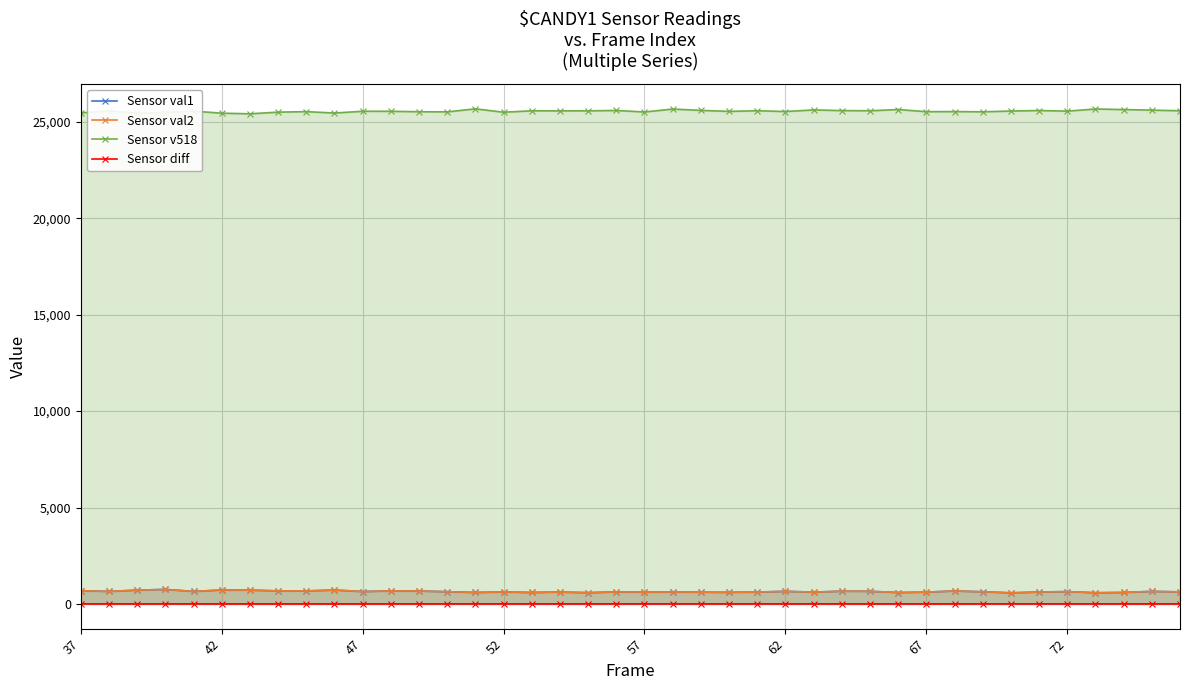

What is the approximate value of Sensor v518 at 67, to the nearest 50?

25550